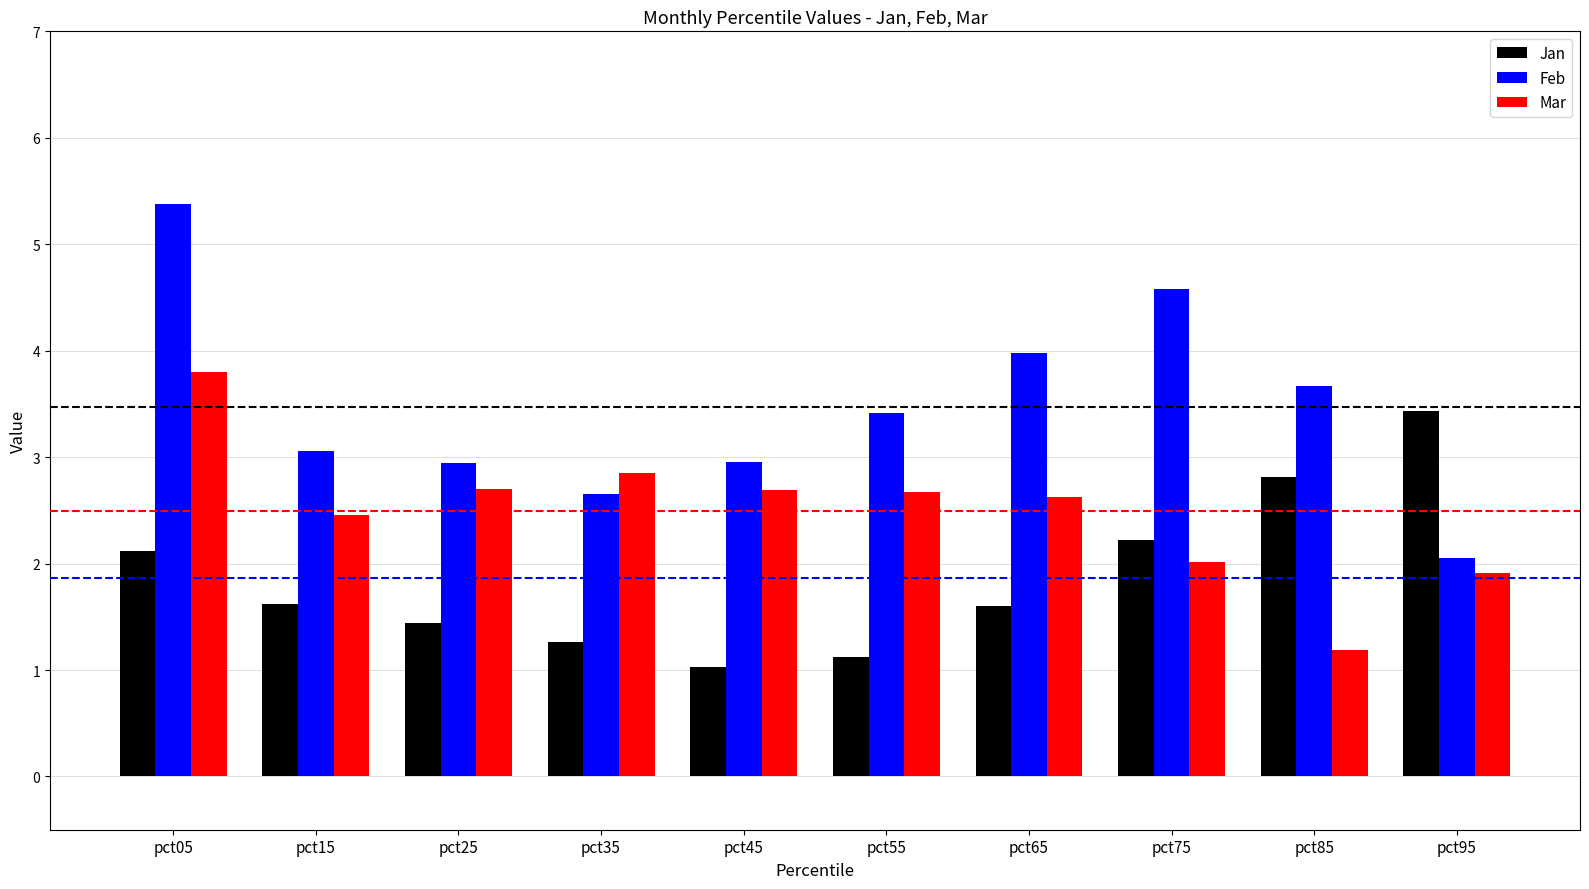

What is the spread (max minus min) of values at pct45?

1.9